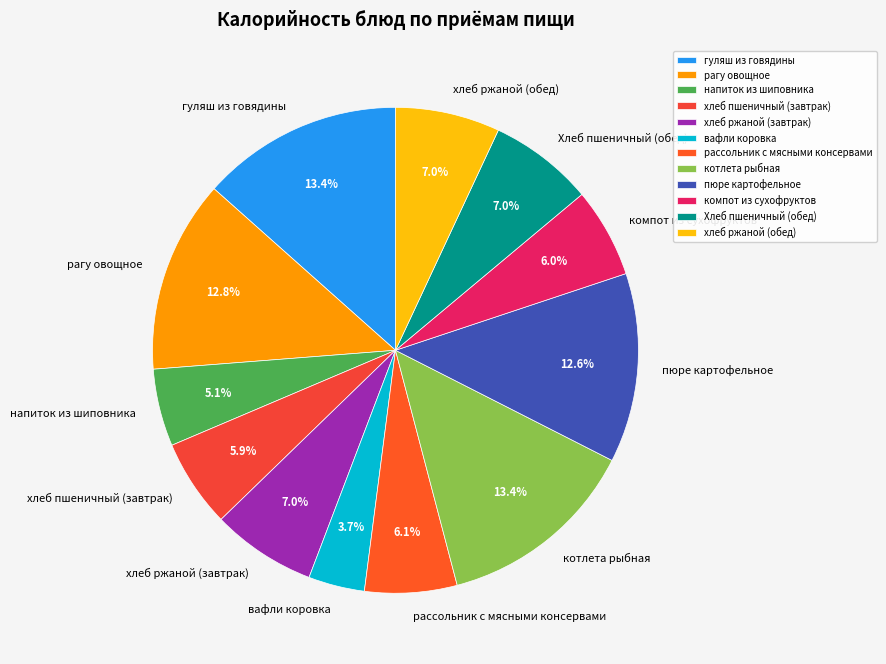

To the nearest percent, what percentage of the pie is компот из сухофруктов?

6%